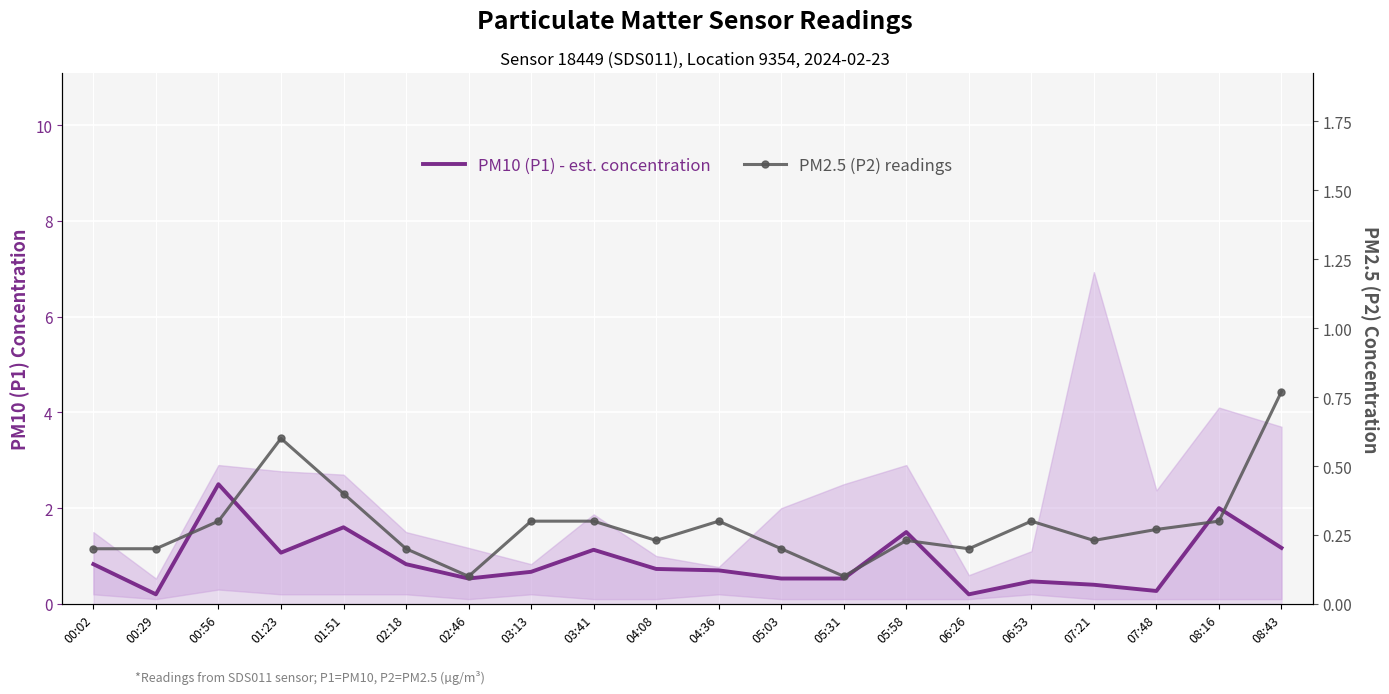

What is the label of the 3rd point from the right?

07:48